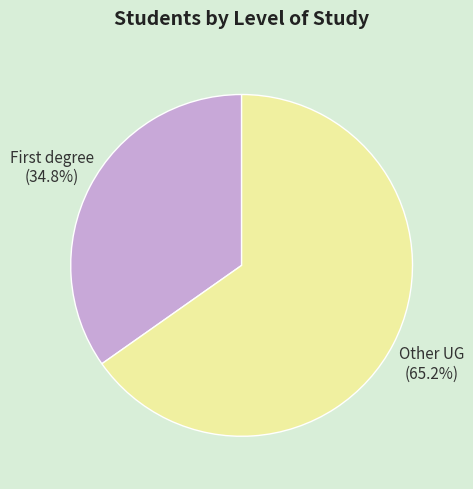

What portion of the pie excludes Other UG?

34.8%